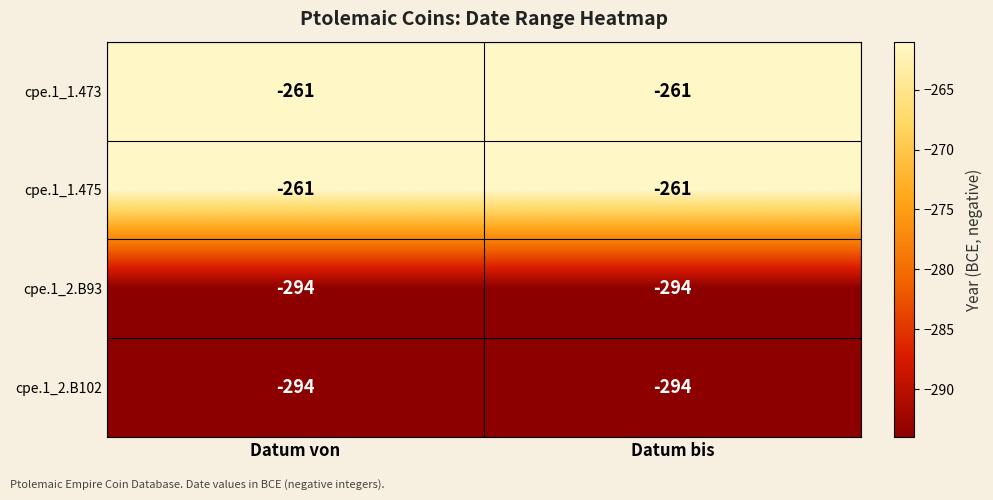

Reading right to left, transcribe all the data shown in this chart.

cpe.1_1.473: Datum bis=-261	Datum von=-261
cpe.1_1.475: Datum bis=-261	Datum von=-261
cpe.1_2.B93: Datum bis=-294	Datum von=-294
cpe.1_2.B102: Datum bis=-294	Datum von=-294